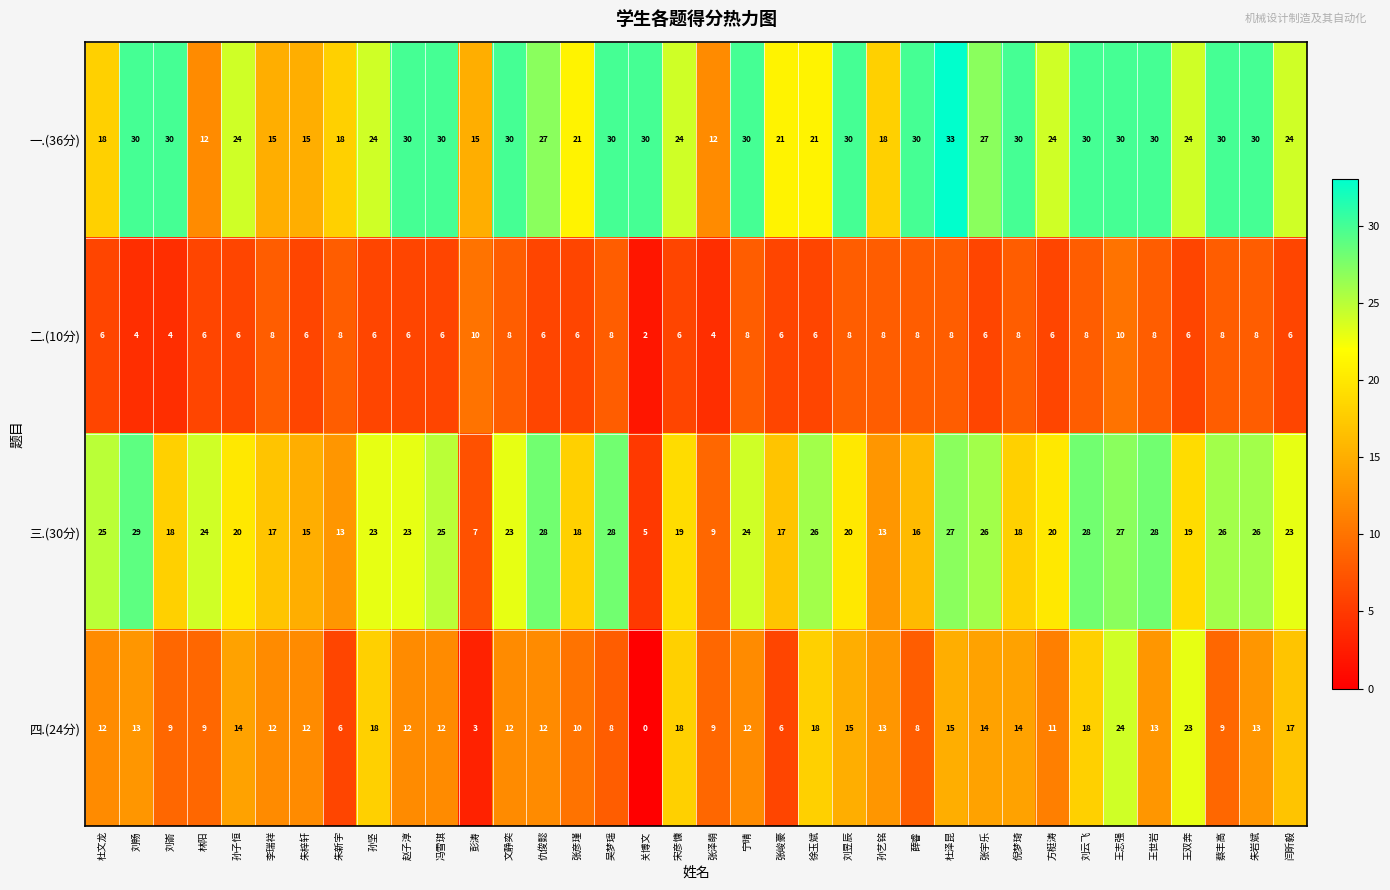

What is the difference between the highest and lowest values at 文静奕?

22